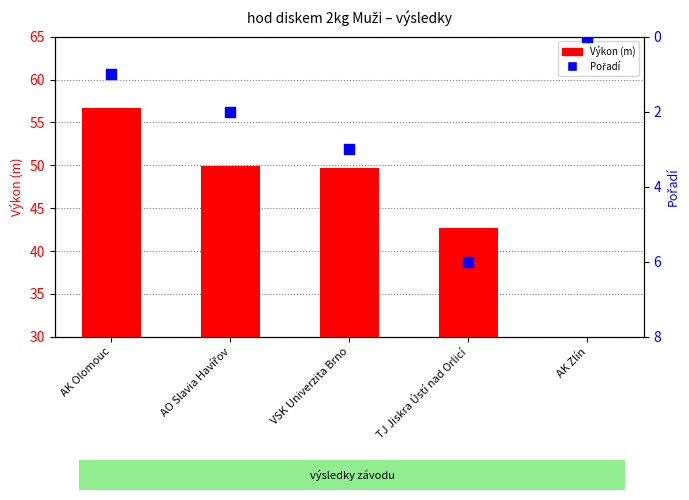

Which series has the largest total across all categories?

Výkon (m)